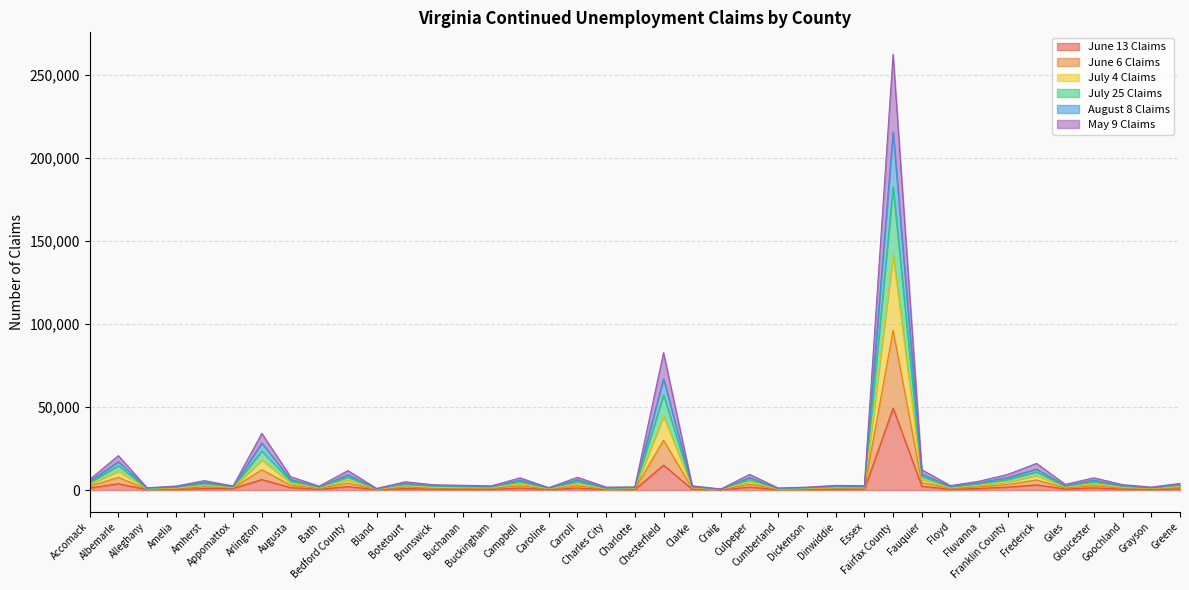

What is the value of the May 9 Claims point at the 17th from the left?

596